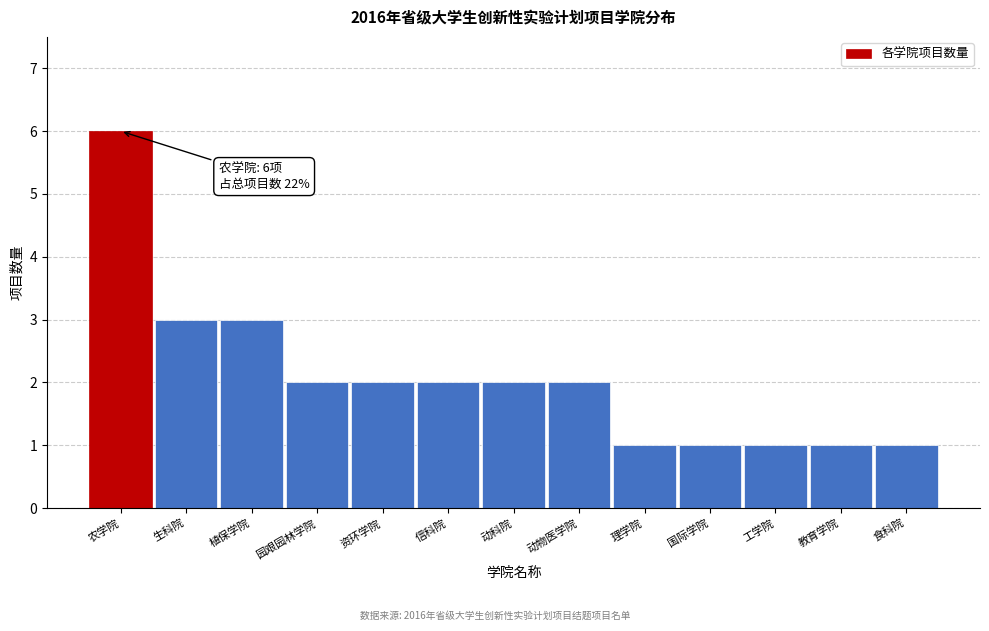

Reading left to right, extract all data points from this chart.

农学院=6	生科院=3	植保学院=3	园艰园林学院=2	资环学院=2	信科院=2	动科院=2	动物医学院=2	理学院=1	国际学院=1	工学院=1	教育学院=1	食科院=1